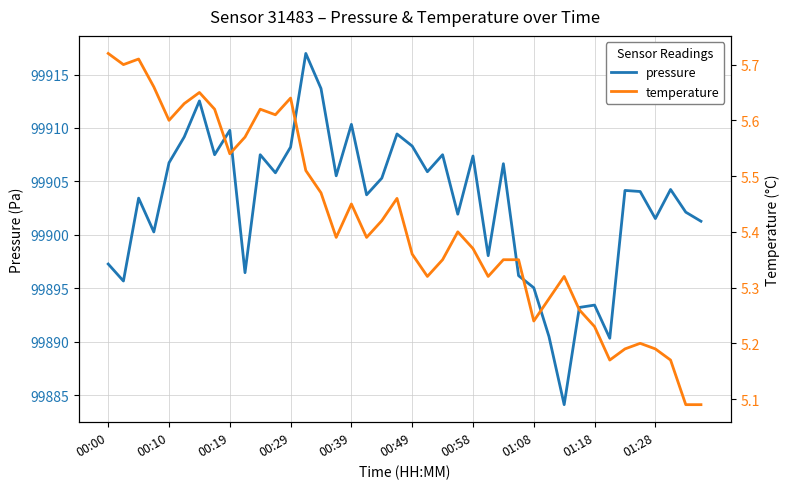

At which category does the chart reach its peak across all series?

13